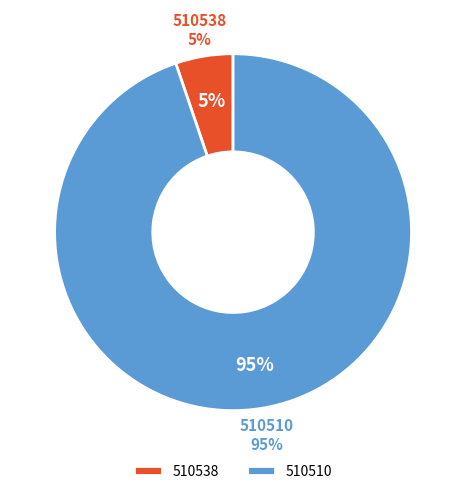

Which category has the smallest portion of the pie?

510538